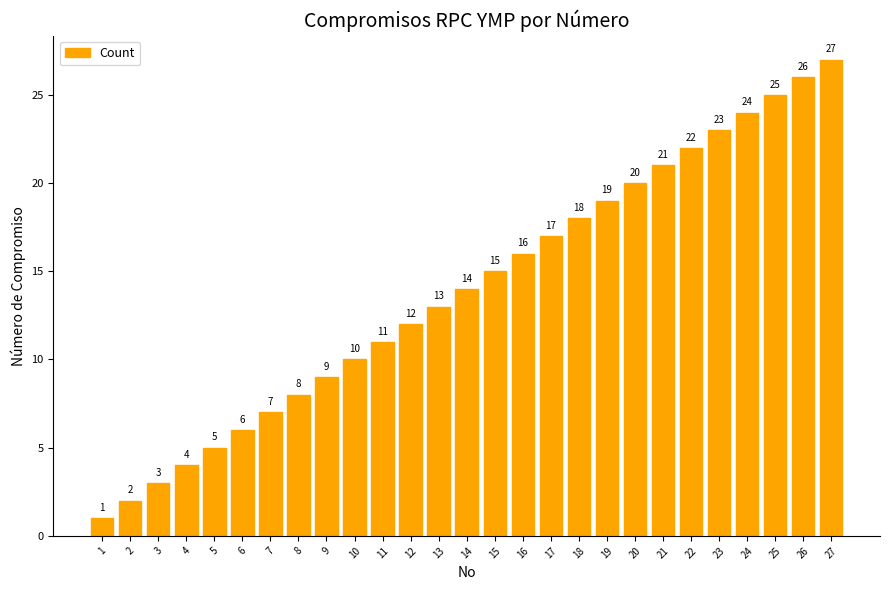

The chart shows a value of 17 at 17. True or false?

True